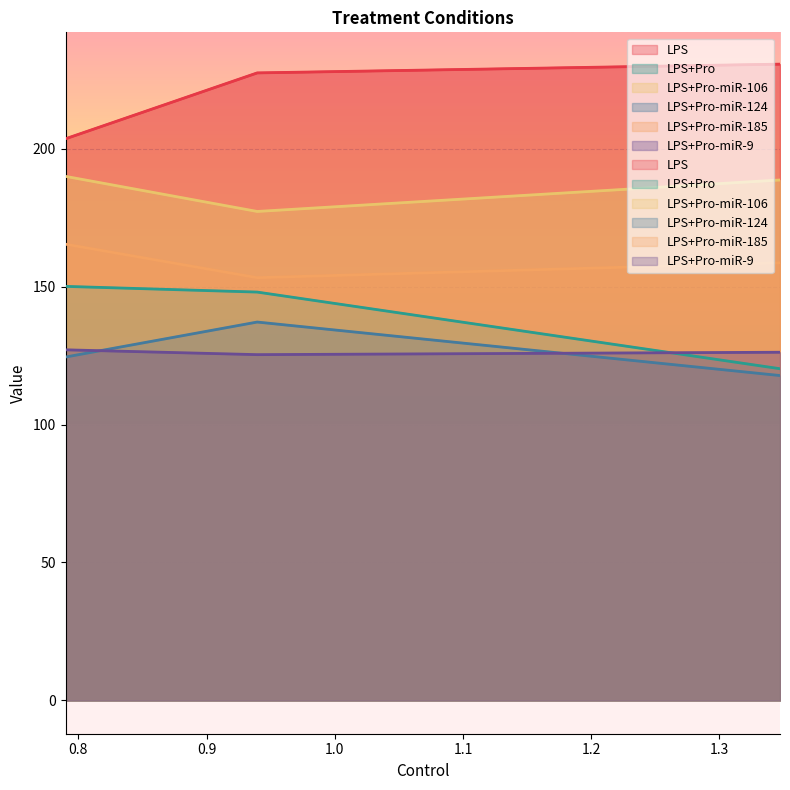

What is the value of the LPS+Pro point at the 2nd from the left?

227.5